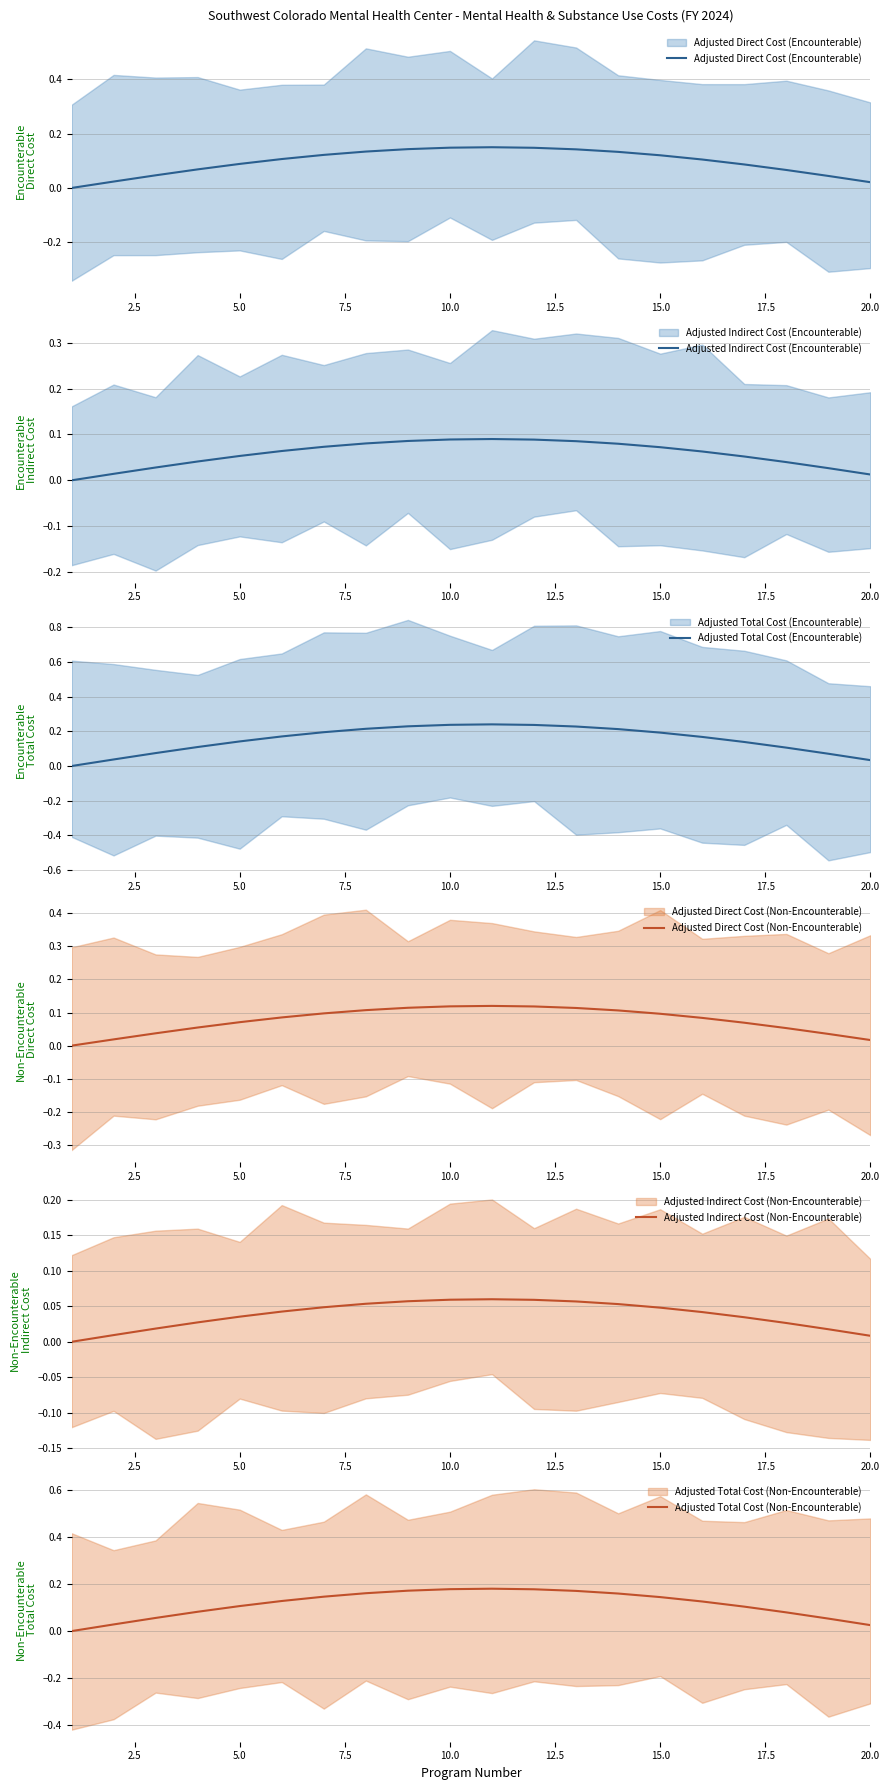

Read the Adjusted Indirect Cost (Encounterable) value at 10.0.

0.1